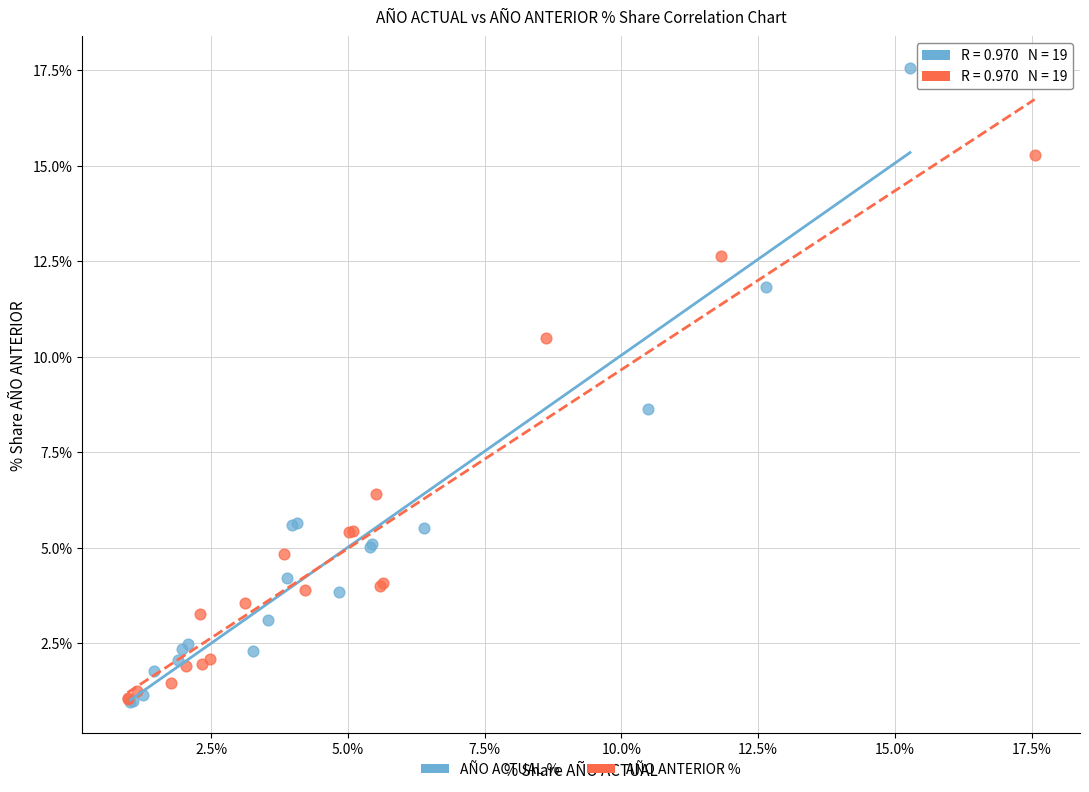

Which series contains the highest Y value?

AÑO ACTUAL %